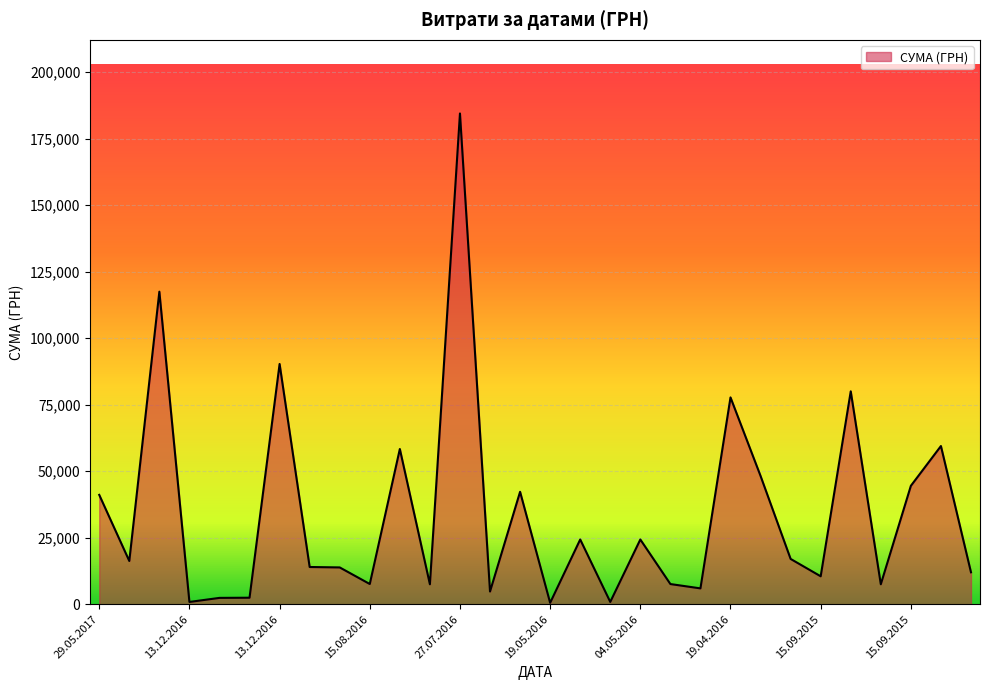

What is the difference between the maximum and minimum values?

183904.0